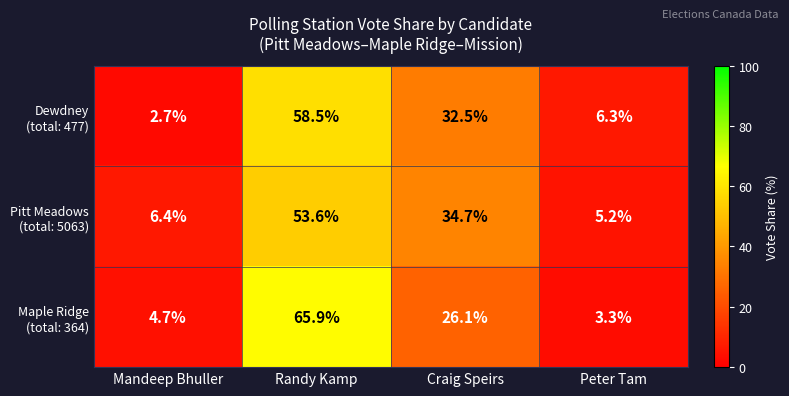

How many distinct data groups are displayed?

3